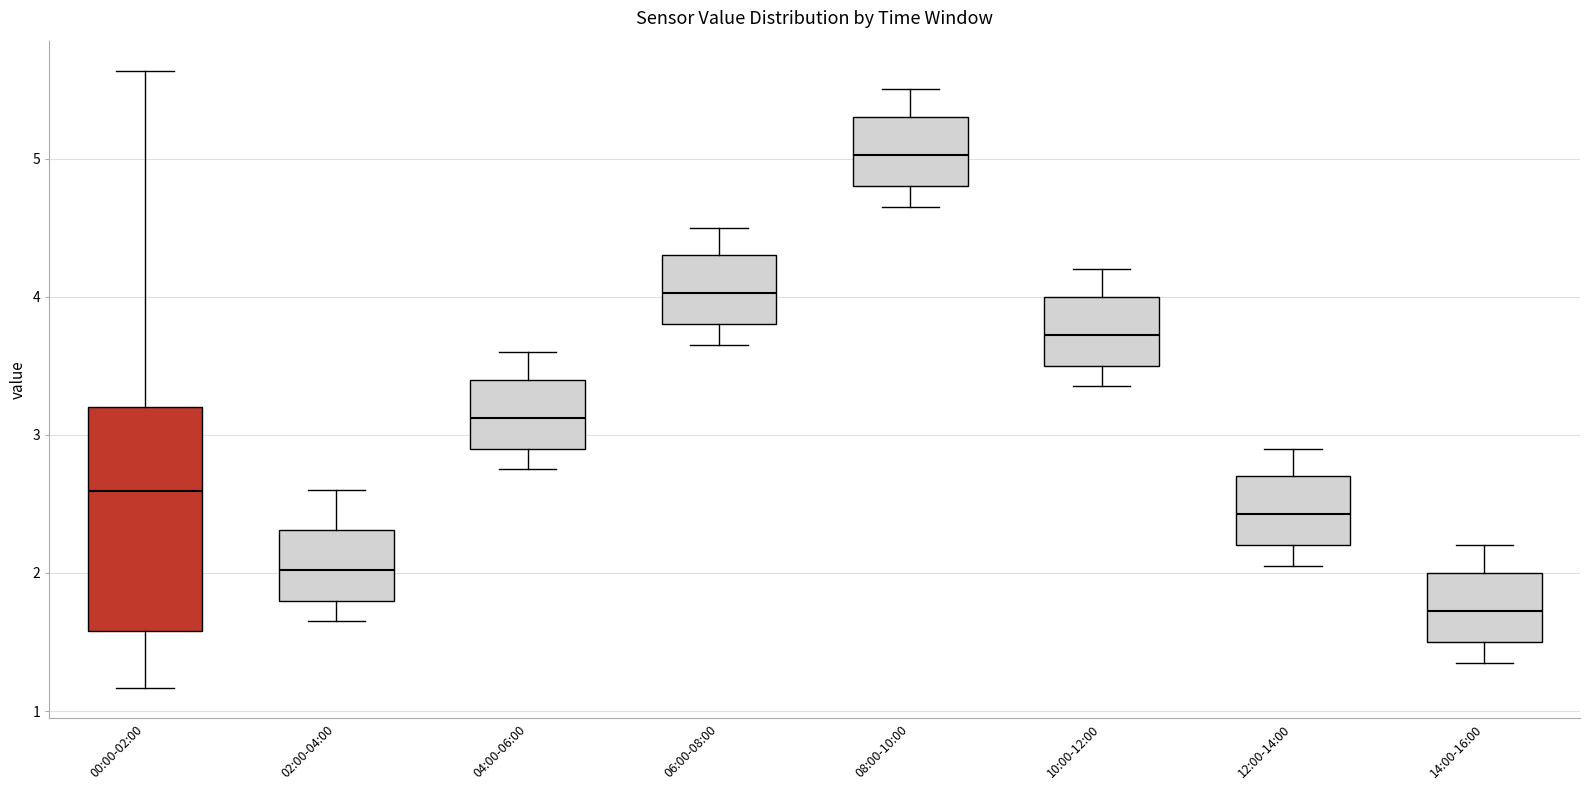

Reading left to right, read every box against the y-axis: the position of its median line, the range the box covers, and the ends of its whiskers. The values are not printed on the chart, so give them approximately, as read against the axis.

00:00-02:00: median 2.6, box 1.6 to 3.2, whiskers 1.2 to 5.6
02:00-04:00: median 2.0, box 1.8 to 2.3, whiskers 1.7 to 2.6
04:00-06:00: median 3.1, box 2.9 to 3.4, whiskers 2.8 to 3.6
06:00-08:00: median 4.0, box 3.8 to 4.3, whiskers 3.7 to 4.5
08:00-10:00: median 5.0, box 4.8 to 5.3, whiskers 4.7 to 5.5
10:00-12:00: median 3.7, box 3.5 to 4.0, whiskers 3.4 to 4.2
12:00-14:00: median 2.4, box 2.2 to 2.7, whiskers 2.1 to 2.9
14:00-16:00: median 1.7, box 1.5 to 2.0, whiskers 1.4 to 2.2